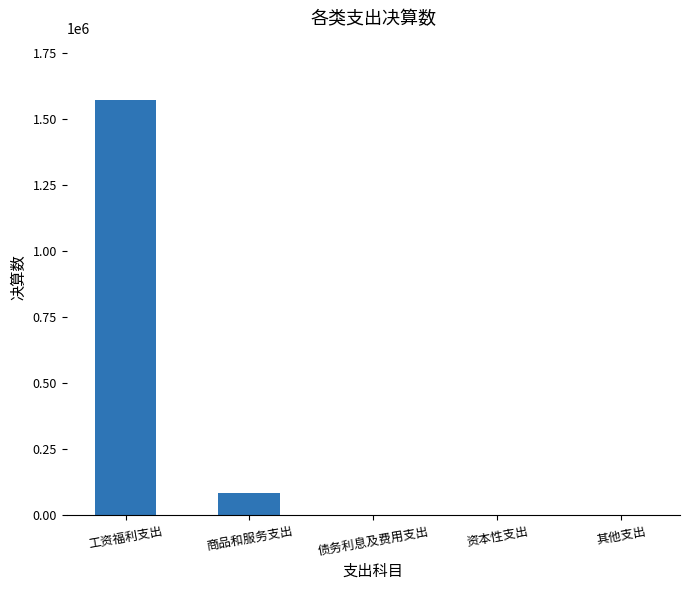

What is the sum of all values?

1655692.5